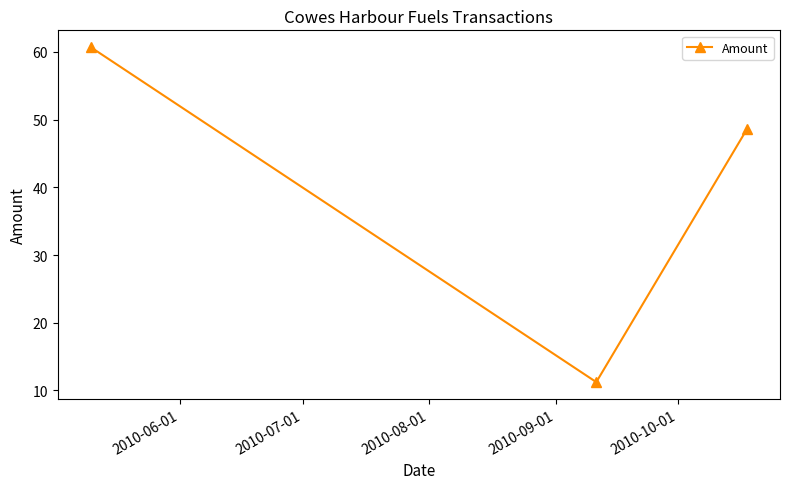

What is the greatest value displayed?

60.7